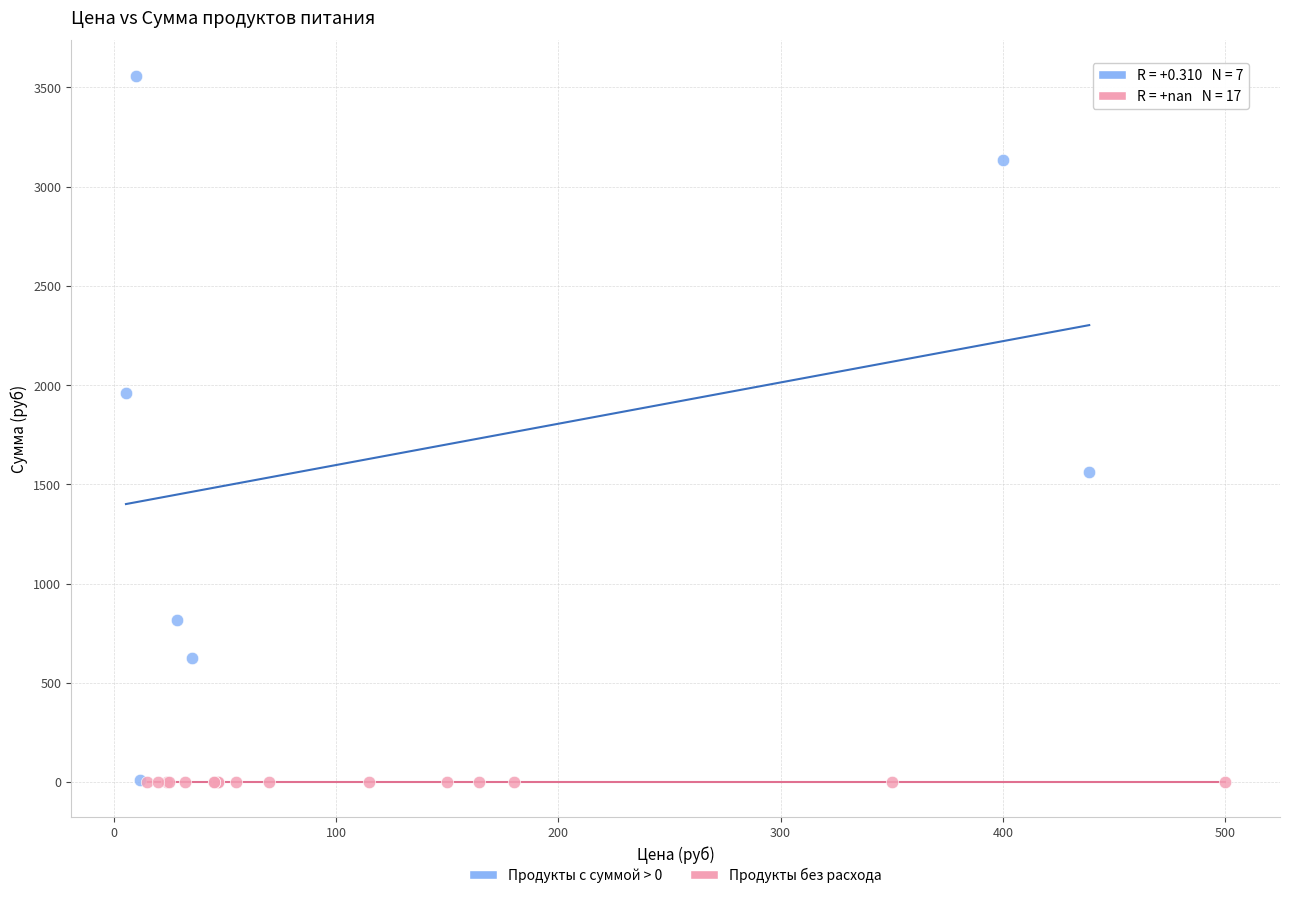

Which series reaches the maximum Y coordinate?

Продукты с суммой > 0